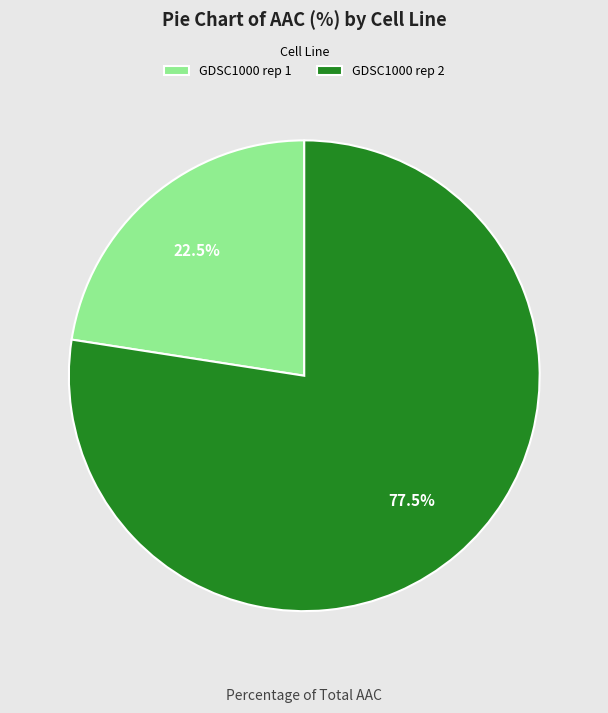

How many slices are in this pie chart?

2